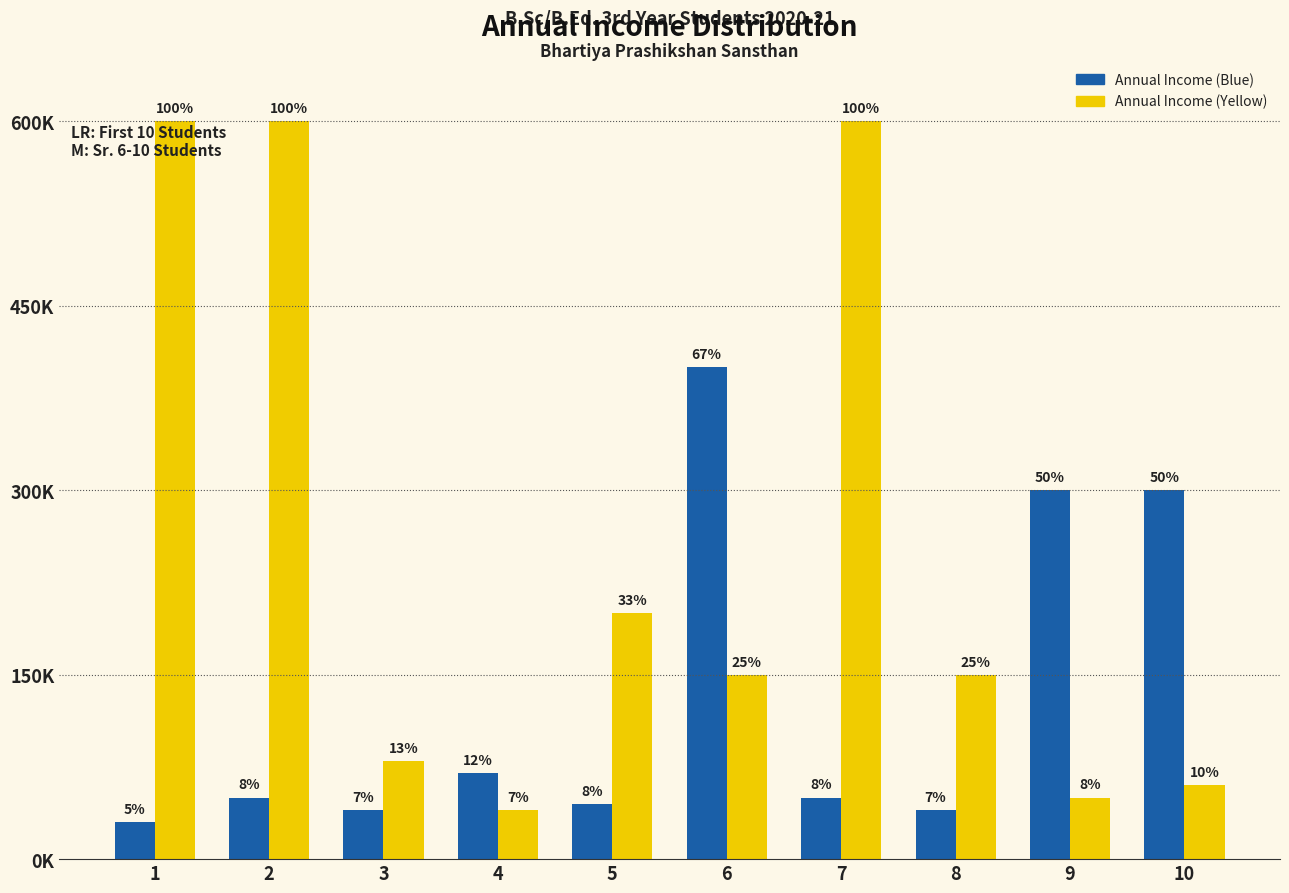

What are all the series names shown in the legend?

Annual Income (Blue), Annual Income (Yellow)